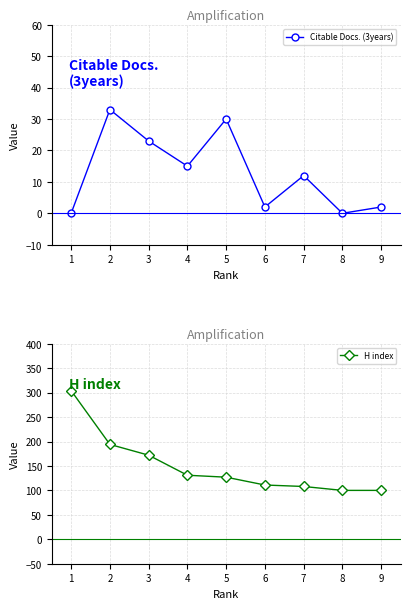

Reading right to left, what are all the values shown in this chart?

Citable Docs. (3years): 2	0	12	2	30	15	23	33	0
H index: 100	100	108	111	127	131	172	194	304